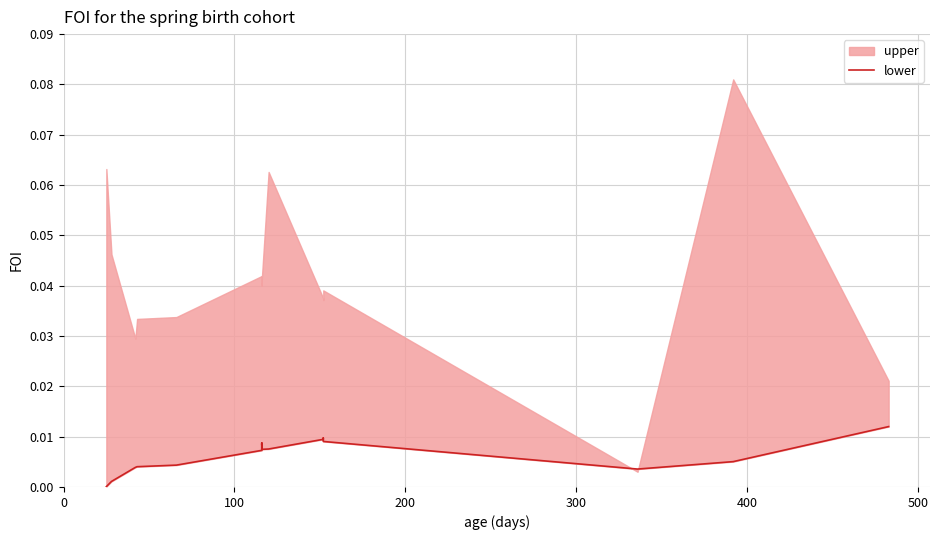

How many interior local valleys (lower than both neighbors) does the data have?

3